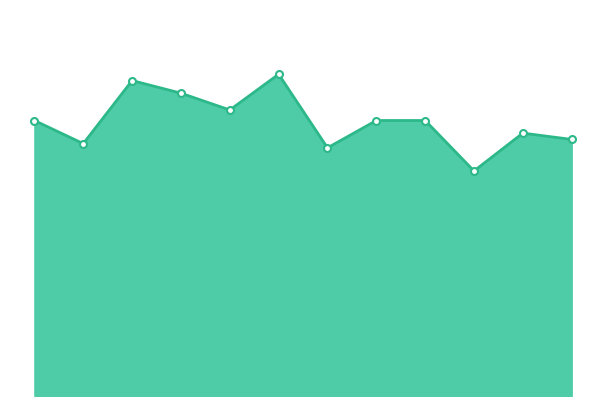

How many lines are shown in the chart?

1